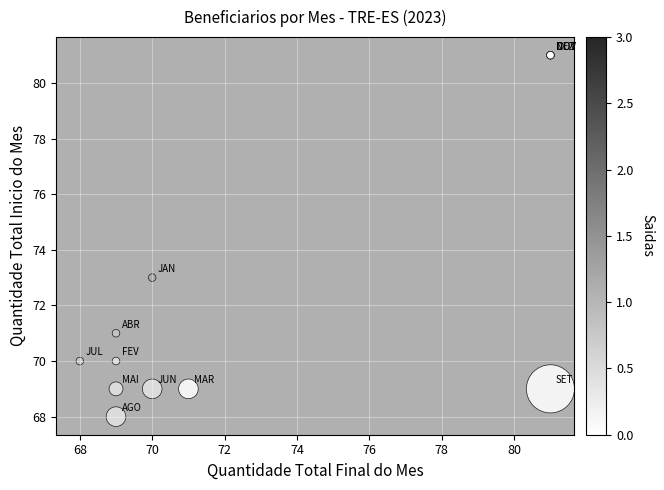

What Y value in the scatter plot is closest to 74?

73